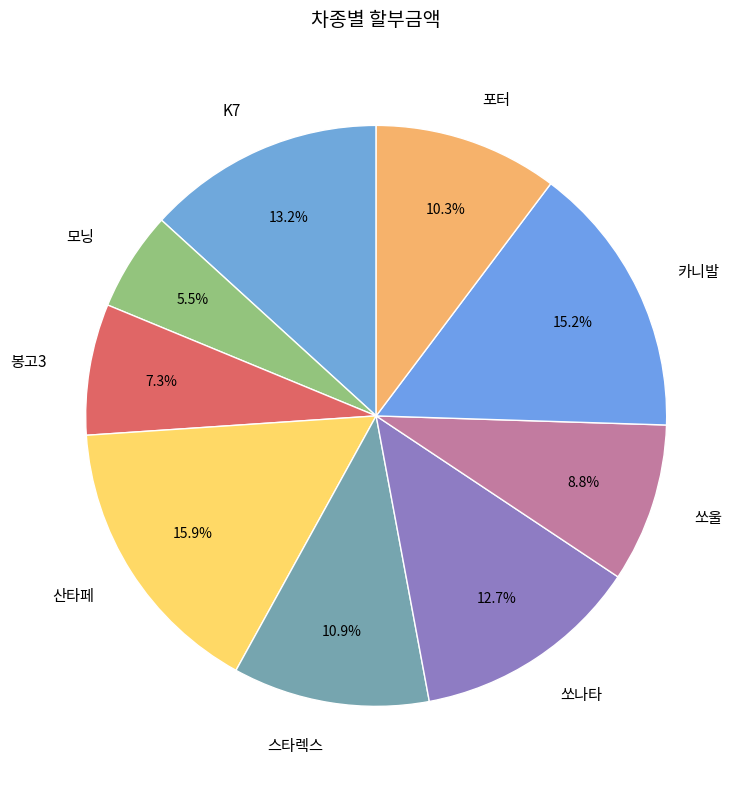

How many segments does this pie chart have?

9